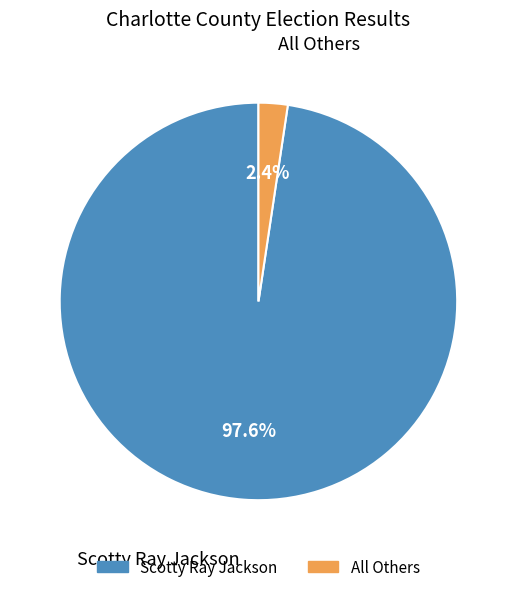

Which category has the smallest portion of the pie?

All Others